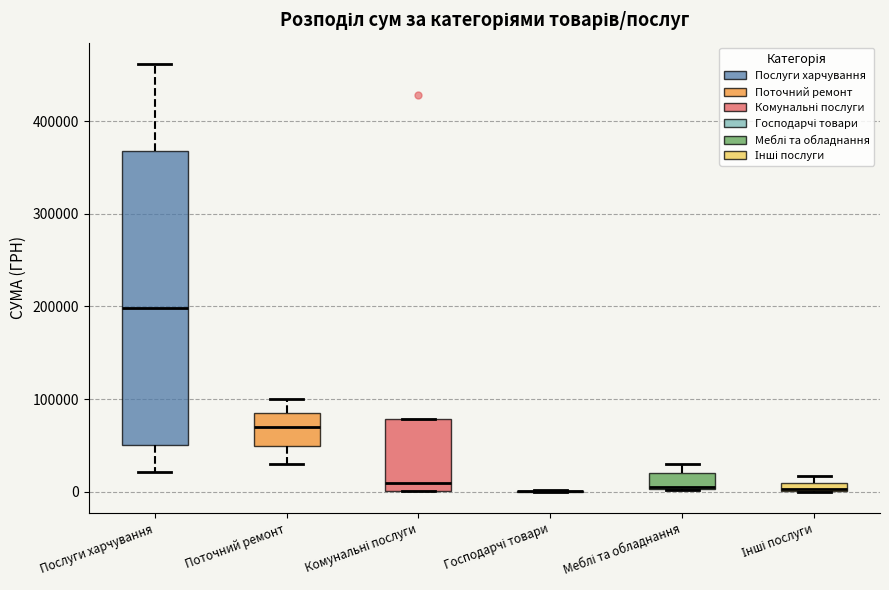

Where does the median line of the box for Комунальні послуги sit on the y-axis? The values are not printed on the chart, so give them approximately, as read against the axis.

10000